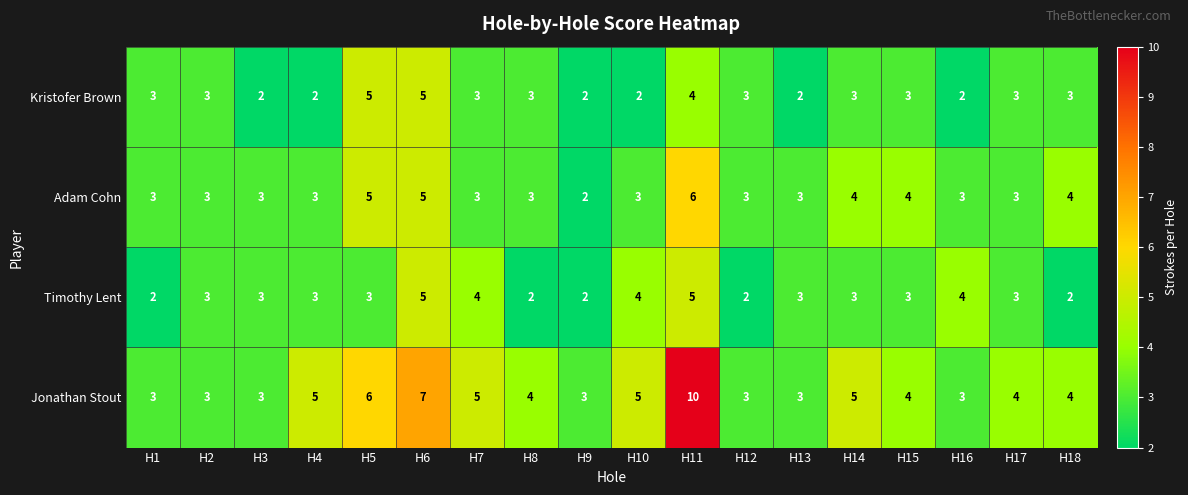

How many categories are shown in the chart?

18